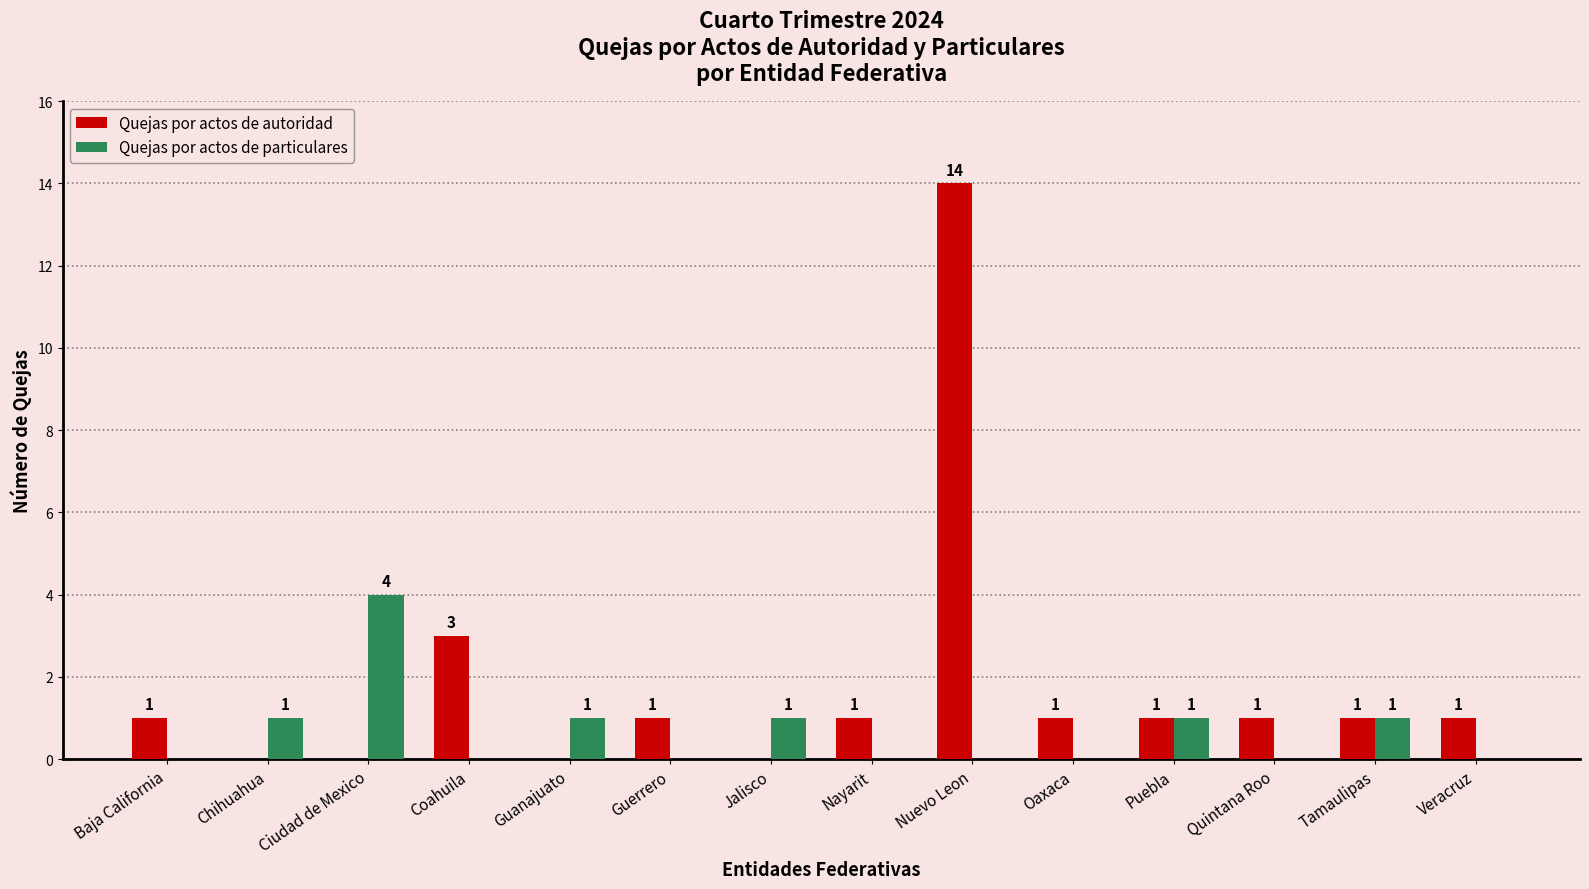

At which category is the sum across all series the highest?

Nuevo Leon